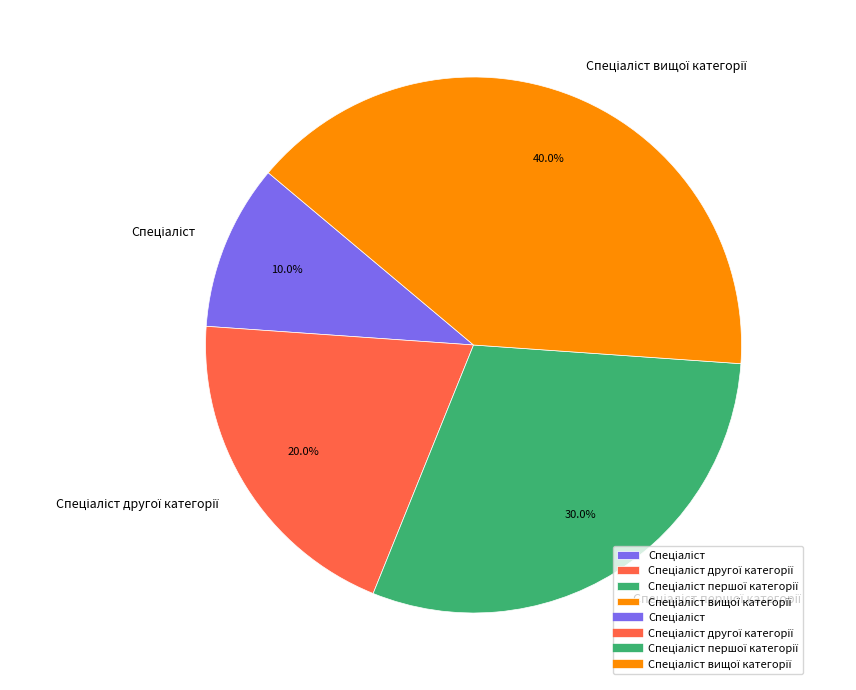

Is there any slice that represents more than half of the pie?

No